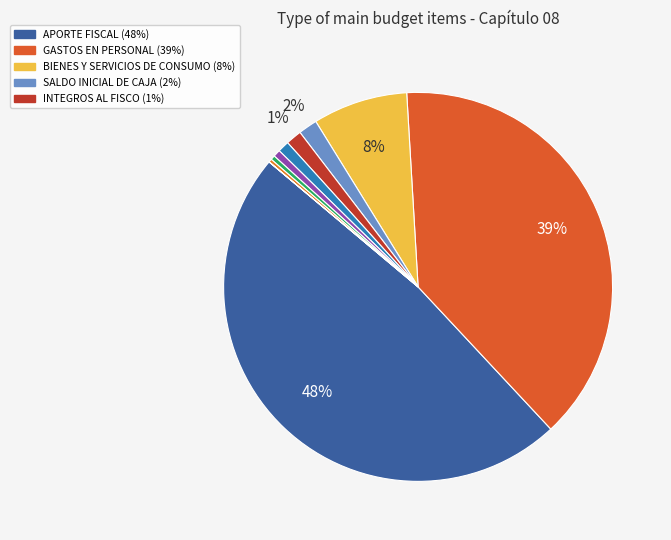

How many slices are in this pie chart?

10